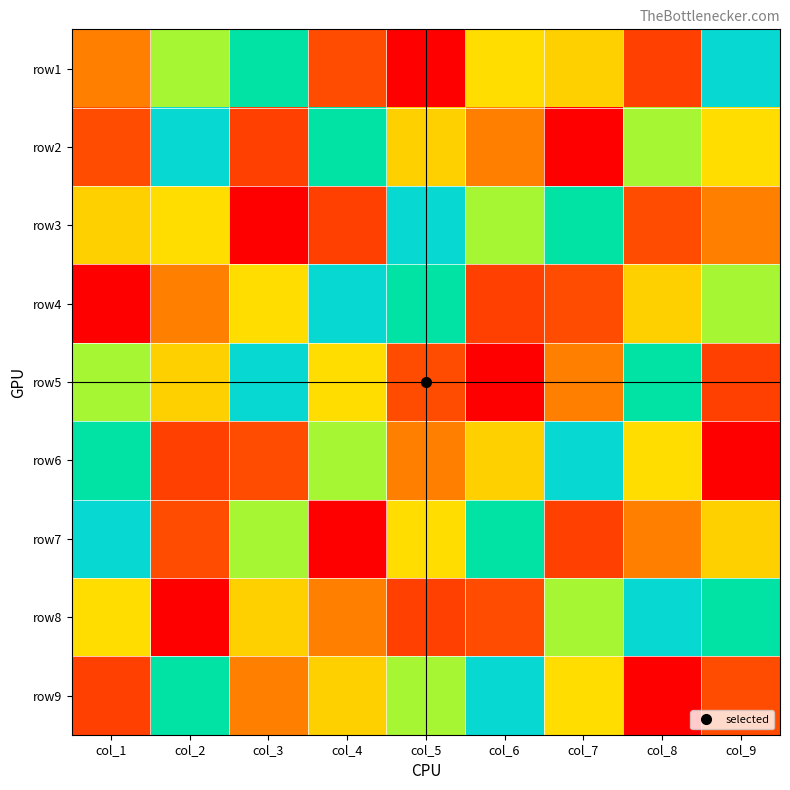

Reading right to left, what are all the values shown in this chart?

row1: col_9=7	col_8=2	col_7=4	col_6=8	col_5=1	col_4=9	col_3=6	col_2=5	col_1=3
row2: col_9=8	col_8=5	col_7=1	col_6=3	col_5=4	col_4=6	col_3=2	col_2=7	col_1=9
row3: col_9=3	col_8=9	col_7=6	col_6=5	col_5=7	col_4=2	col_3=1	col_2=8	col_1=4
row4: col_9=5	col_8=4	col_7=9	col_6=2	col_5=6	col_4=7	col_3=8	col_2=3	col_1=1
row5: col_9=2	col_8=6	col_7=3	col_6=1	col_5=9	col_4=8	col_3=7	col_2=4	col_1=5
row6: col_9=1	col_8=8	col_7=7	col_6=4	col_5=3	col_4=5	col_3=9	col_2=2	col_1=6
row7: col_9=4	col_8=3	col_7=2	col_6=6	col_5=8	col_4=1	col_3=5	col_2=9	col_1=7
row8: col_9=6	col_8=7	col_7=5	col_6=9	col_5=2	col_4=3	col_3=4	col_2=1	col_1=8
row9: col_9=9	col_8=1	col_7=8	col_6=7	col_5=5	col_4=4	col_3=3	col_2=6	col_1=2